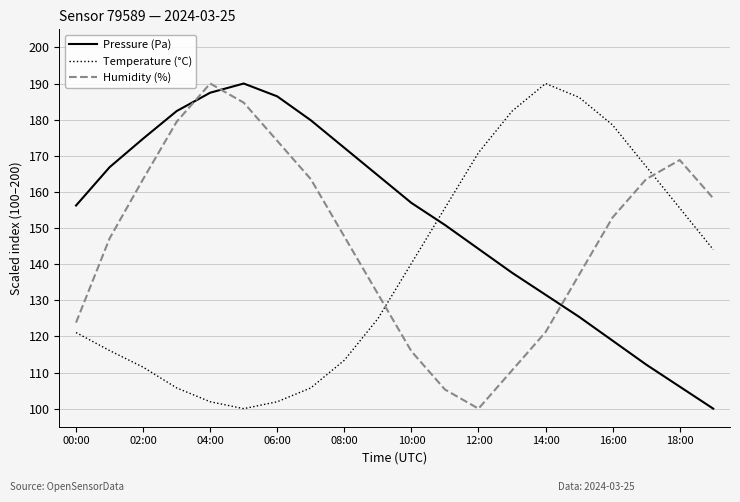

Which series has the largest total across all categories?

Pressure (Pa)